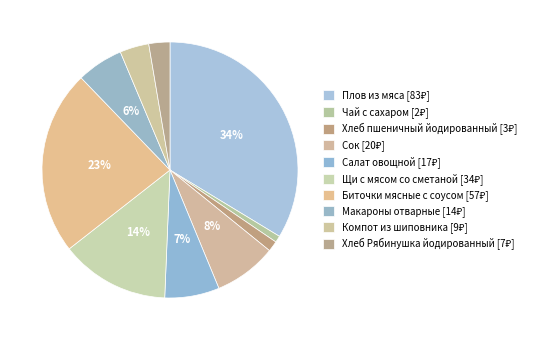

Is there a majority slice in this chart?

No